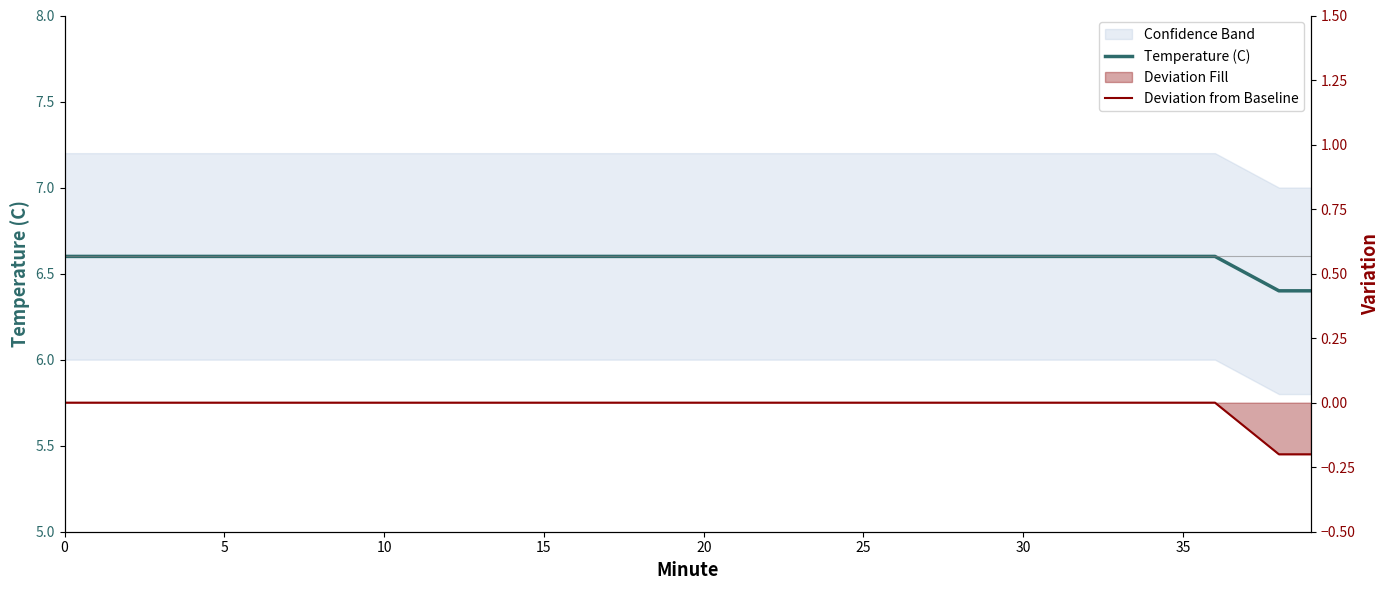

The Temperature (C) series shows 10.3 at 25. True or false?

False